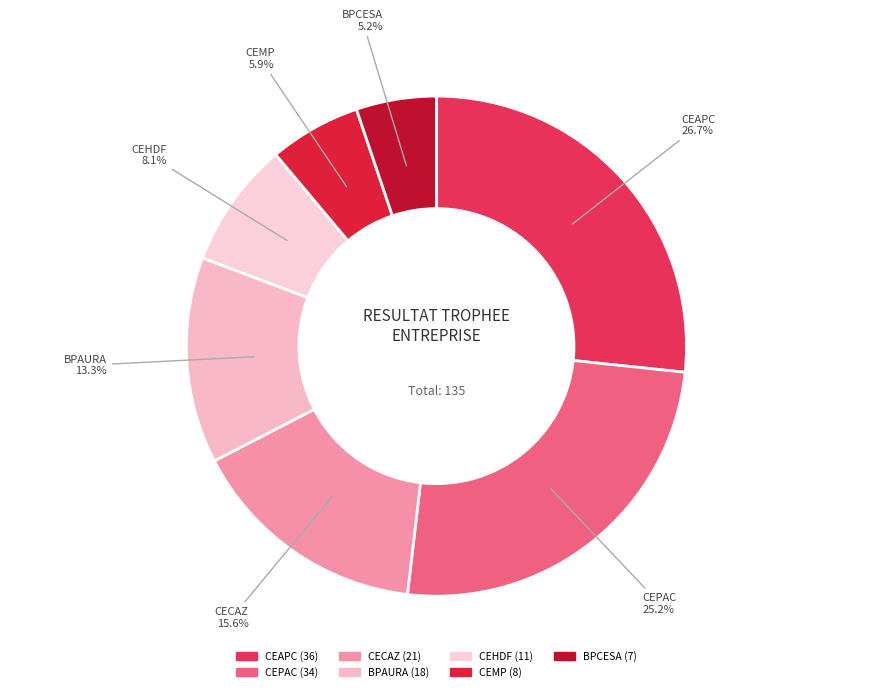

Does CEHDF represent more than half of the total?

No